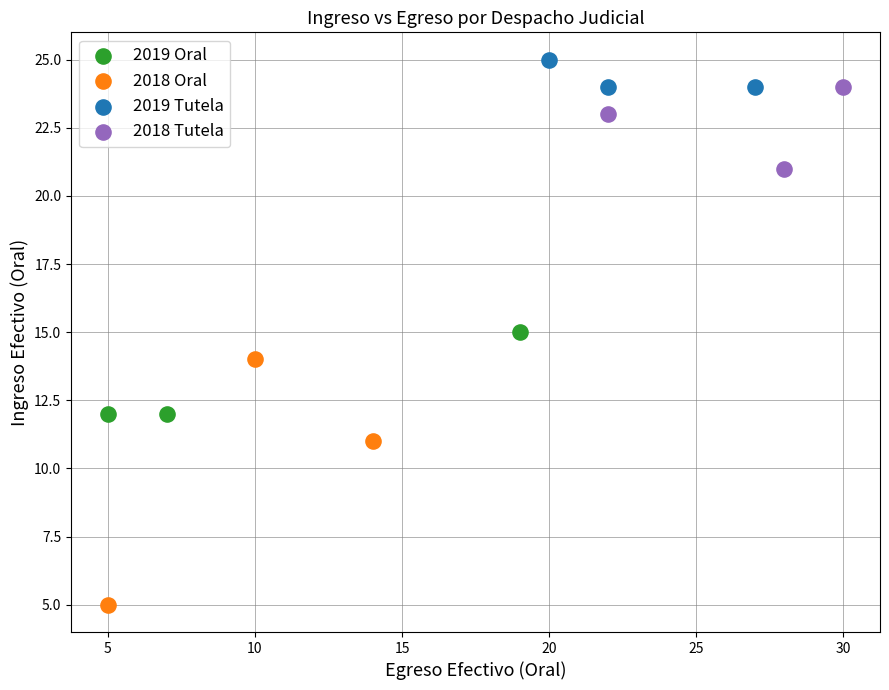

Which series reaches the maximum Y coordinate?

2019 Tutela